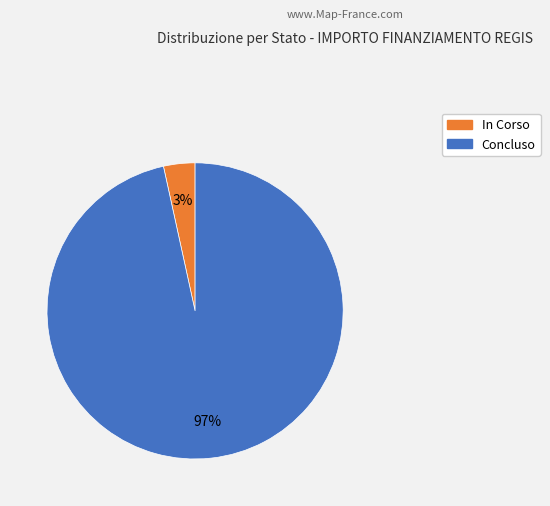

Is there any slice that represents more than half of the pie?

Yes